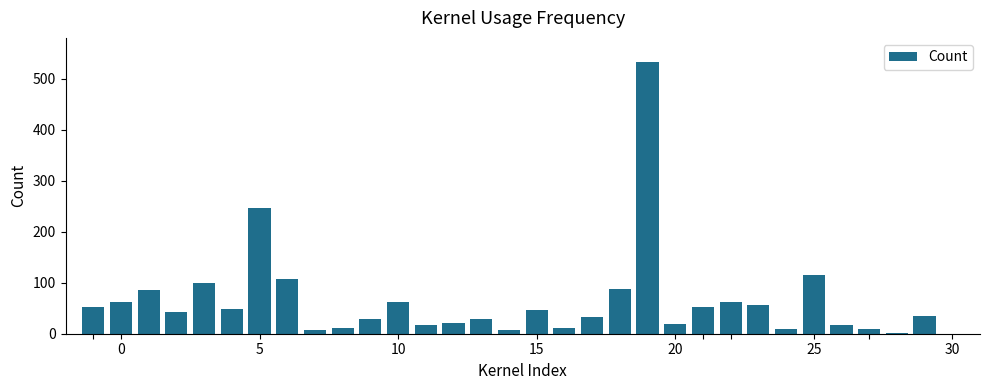

What is the average value?

65